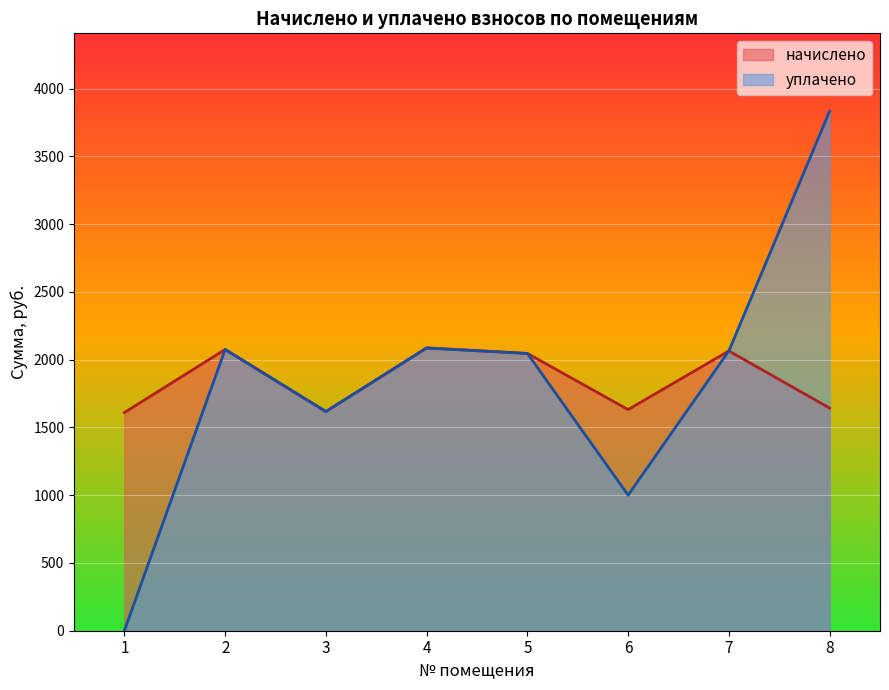

Count the number of data series in this chart.

2